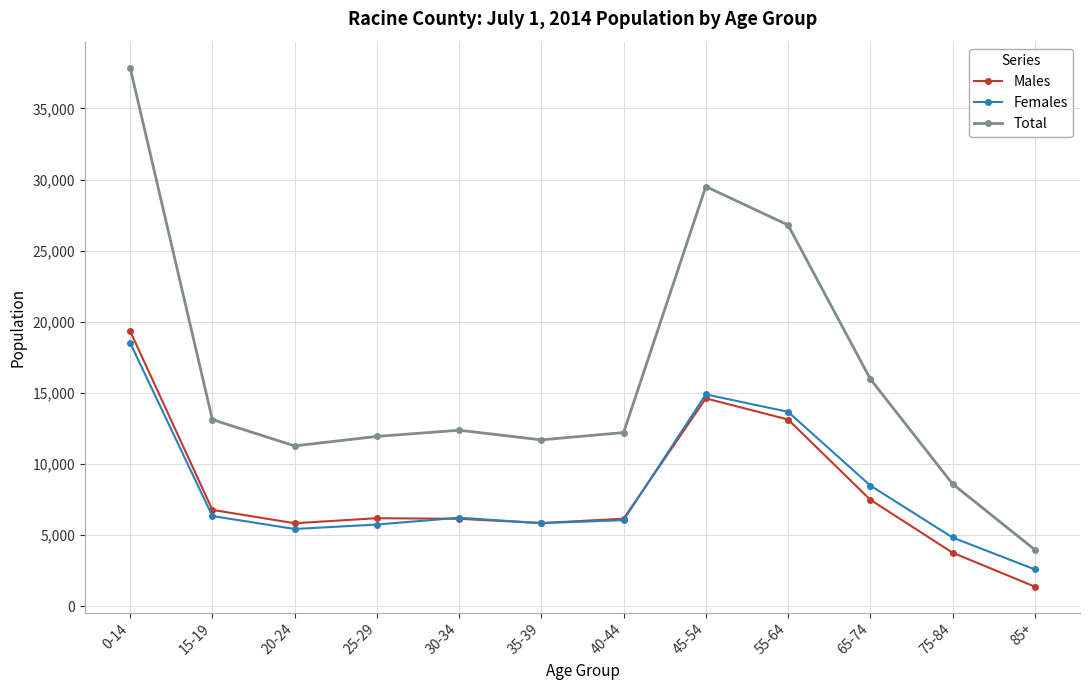

True or false: Males has more than 0 points higher than both neighbors.

True